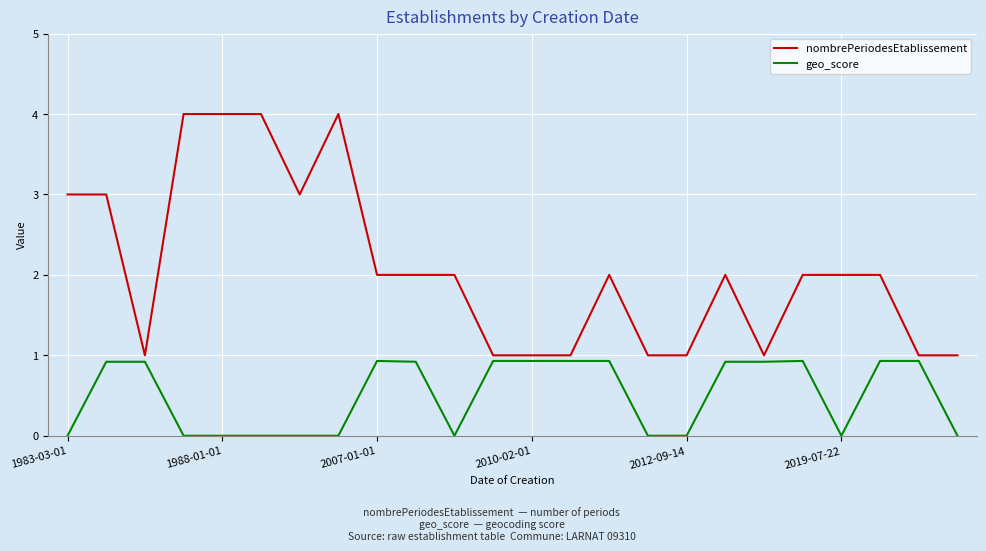

What is the minimum value for nombrePeriodesEtablissement?

1.0